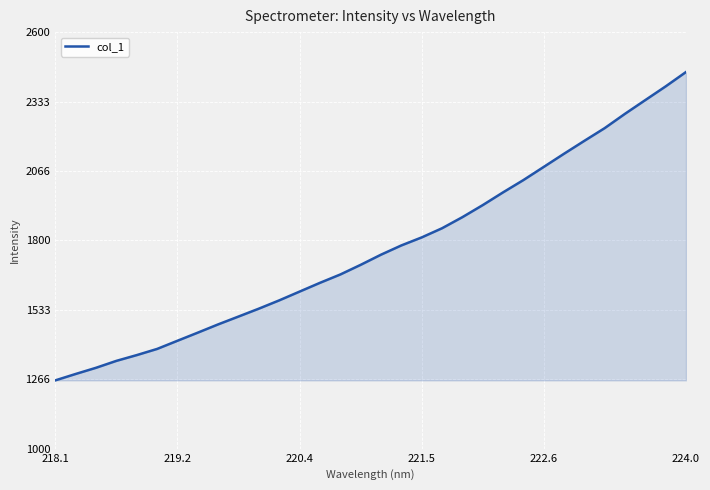

What is the greatest value displayed?

2446.7